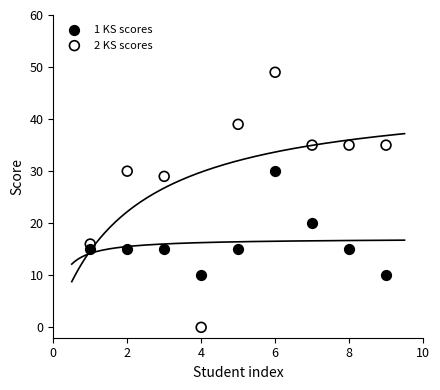

Which series has the largest Y range (max minus min)?

2 KS scores